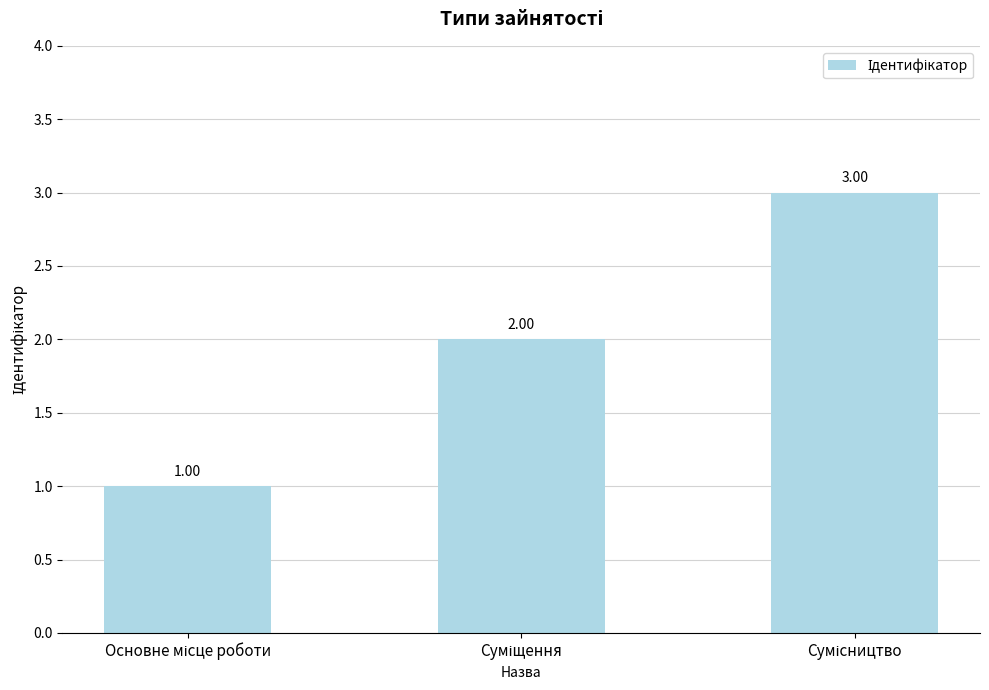

What is the sum of all values?

6